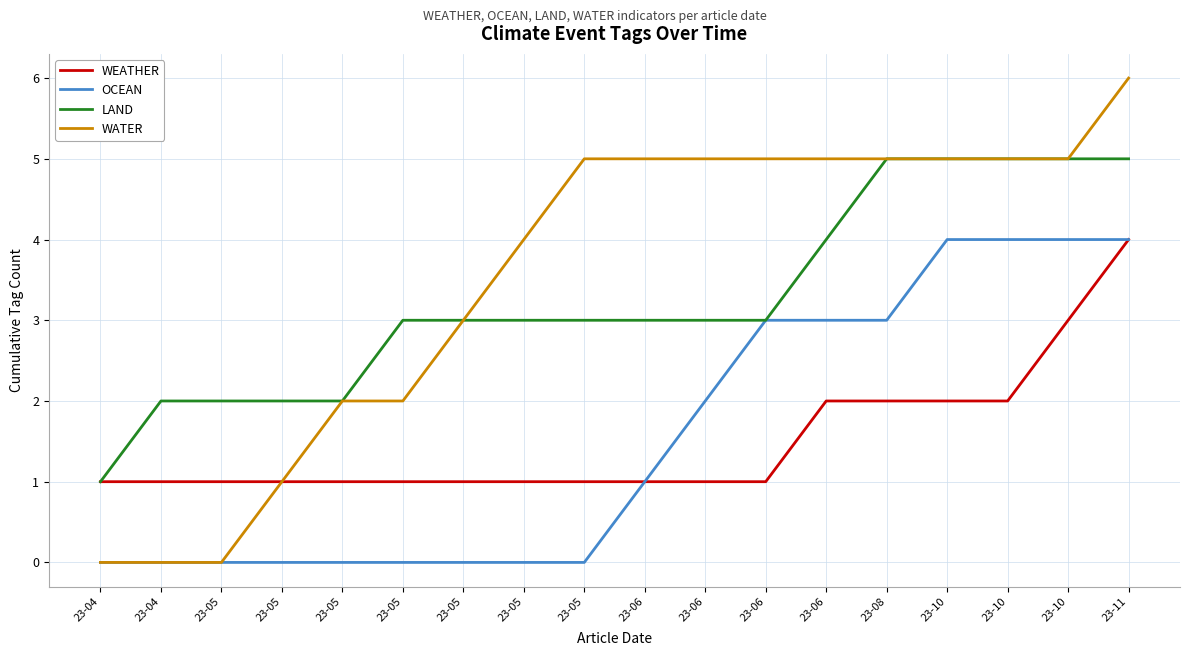

What are all the series names shown in the legend?

WEATHER, OCEAN, LAND, WATER